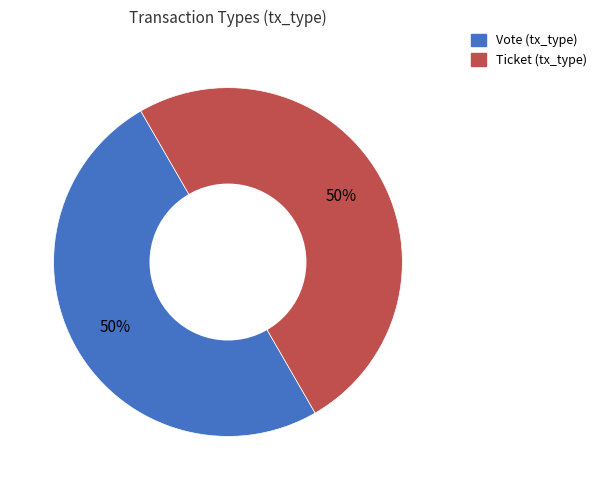

Combined, do Ticket and Vote account for over 50%?

Yes